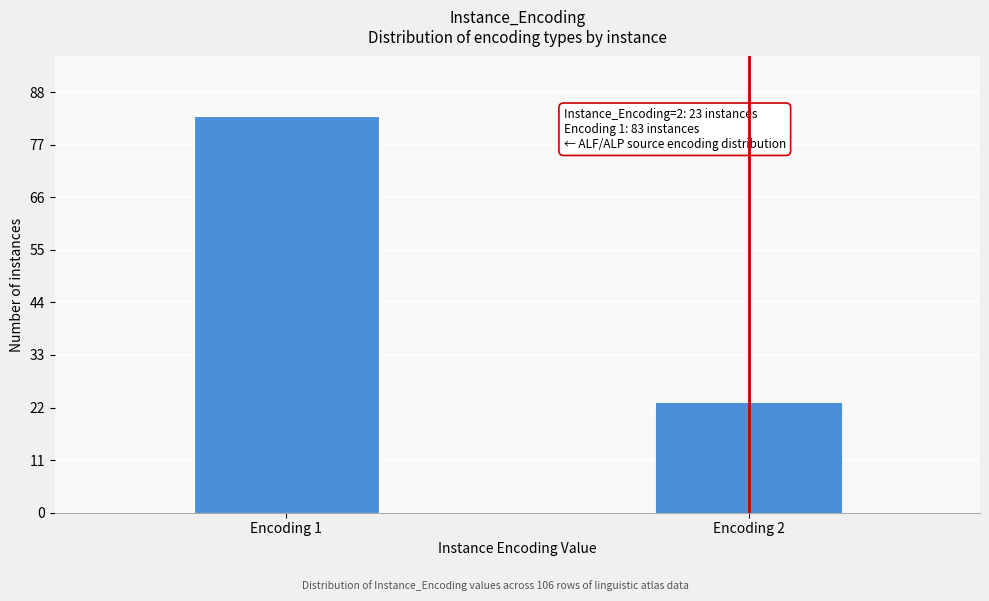

Reading right to left, list all the values displayed in this chart.

23	83